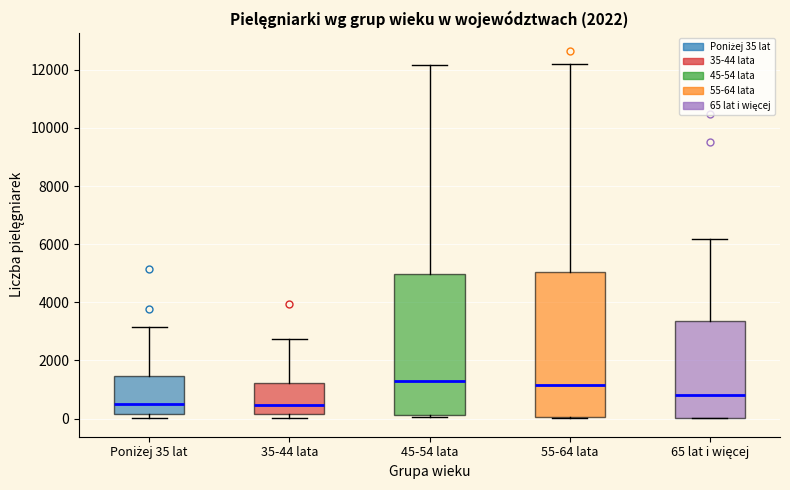

Reading left to right, transcribe this box plot: for each box, give where its median line is, the range the box spans, and where its two whiskers end, as read against the y-axis. The values are not printed on the chart, so give them approximately, as read against the axis.

Poniżej 35 lat: median 400, box 200 to 1400, whiskers 0 to 3200
35-44 lata: median 400, box 200 to 1200, whiskers 0 to 2800
45-54 lata: median 1200, box 200 to 5000, whiskers 0 to 12200
55-64 lata: median 1200, box 0 to 5000, whiskers 0 to 12200
65 lat i więcej: median 800, box 0 to 3400, whiskers 0 to 6200